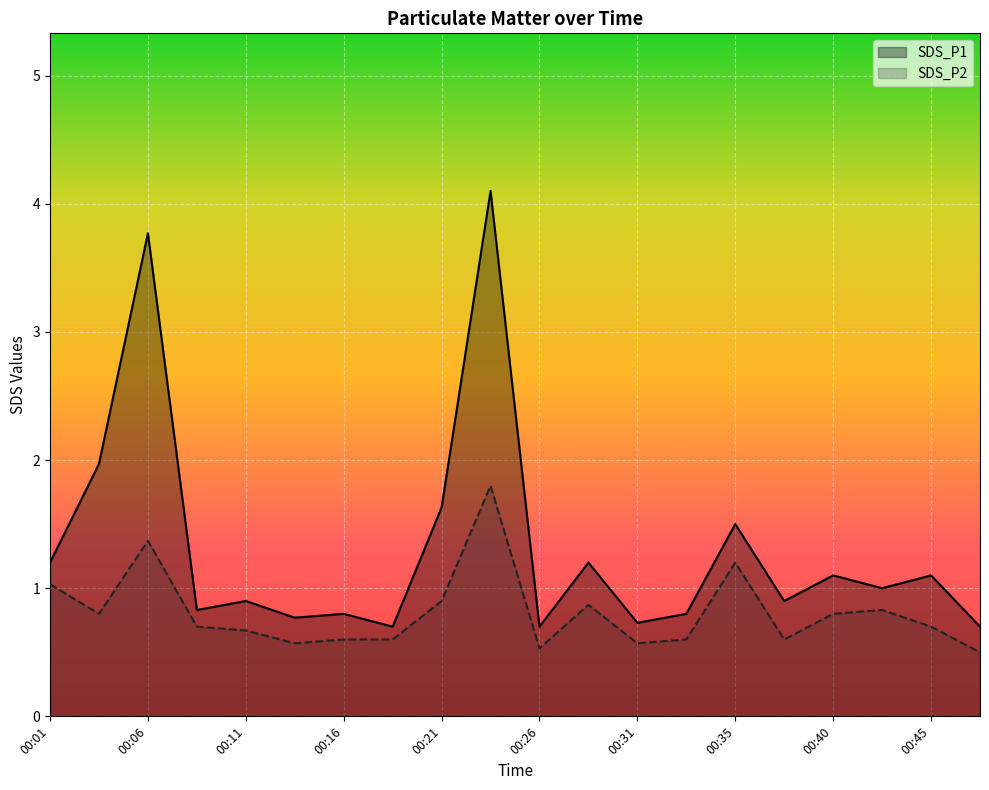

Where is the first local maximum for SDS_P2?

00:06